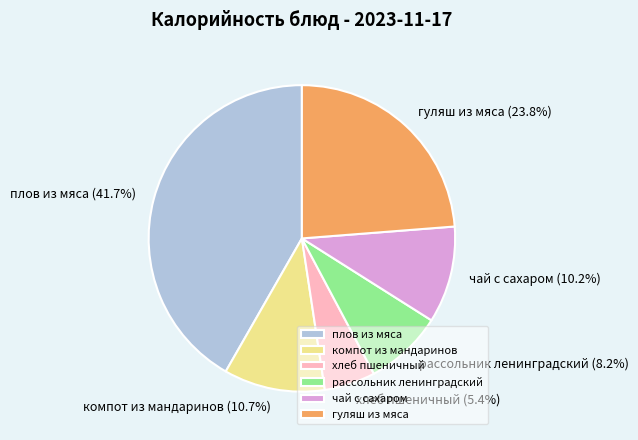

Which has a higher value, хлеб пшеничный or рассольник ленинградский?

рассольник ленинградский